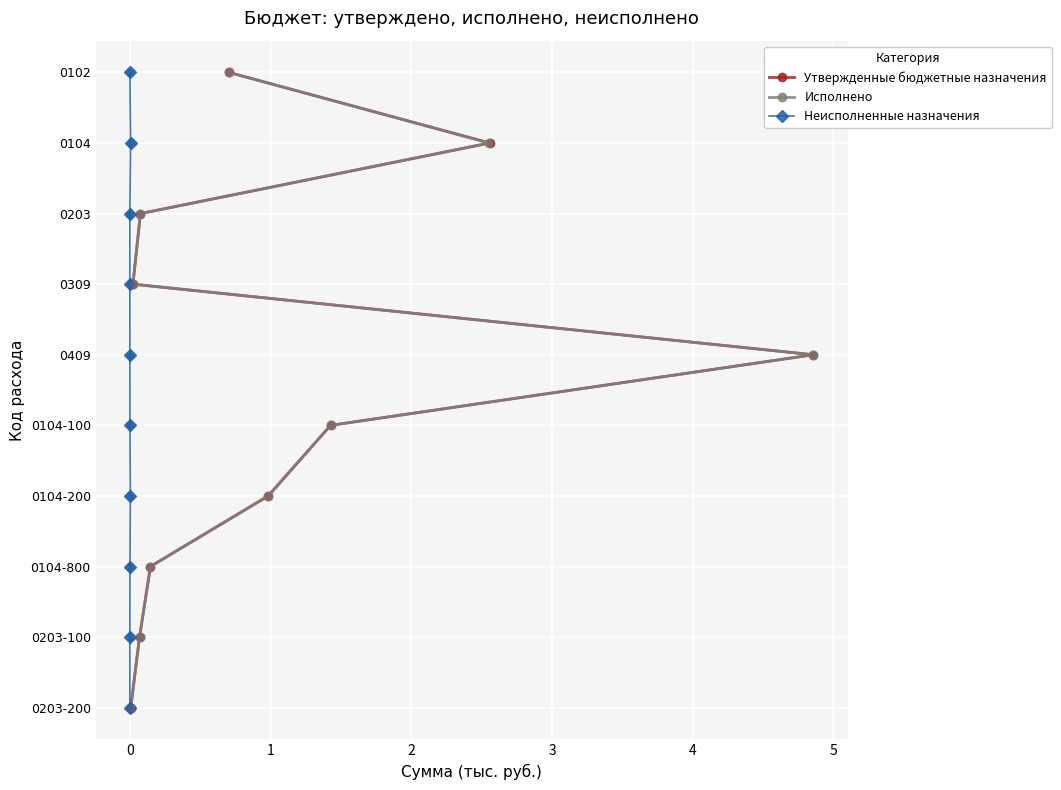

Is the value of Неисполненные назначения at 5 greater than the value of Исполнено at 5?

No